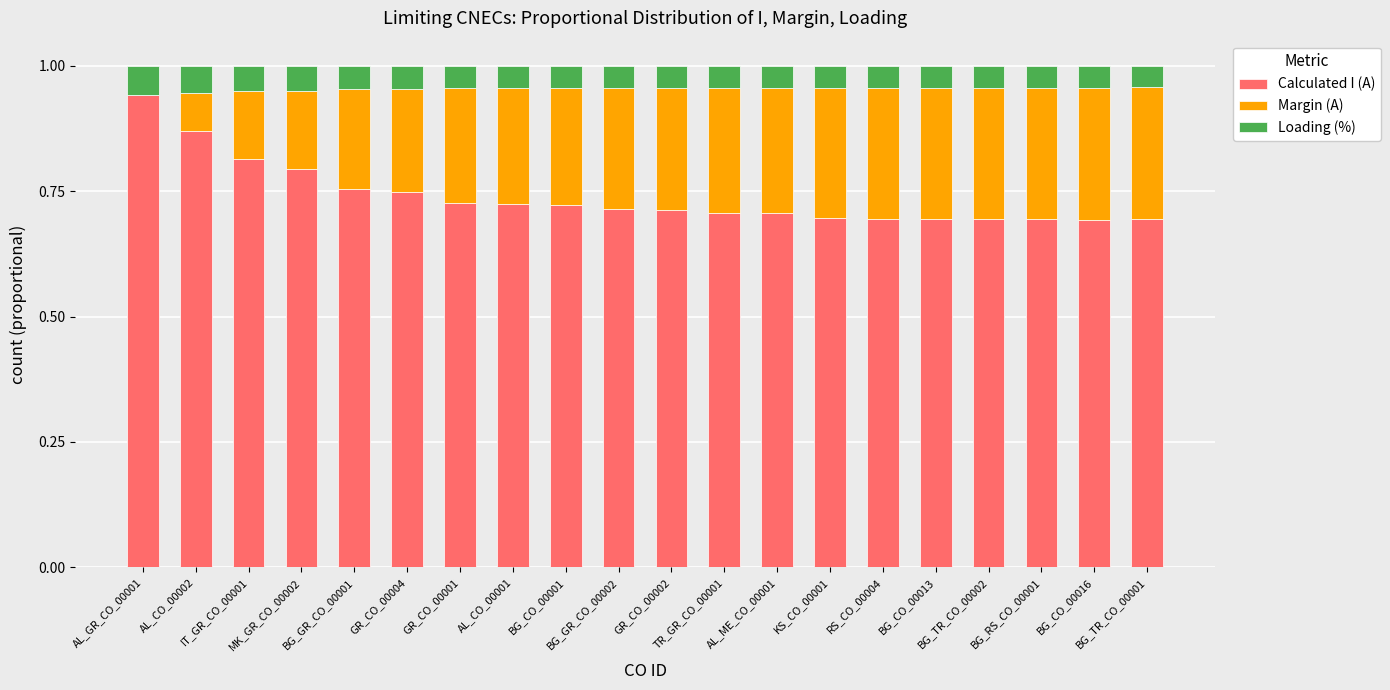

What is the sum of all Calculated I (A) values?

14.8